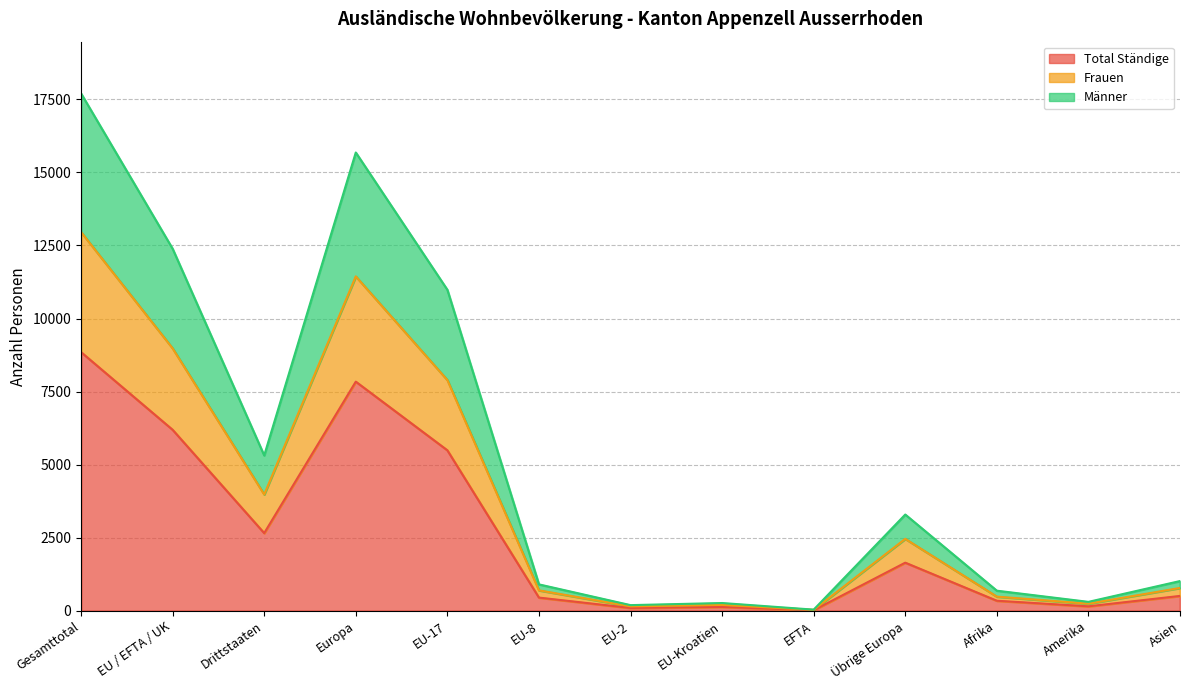

How many data points does each series have?

13